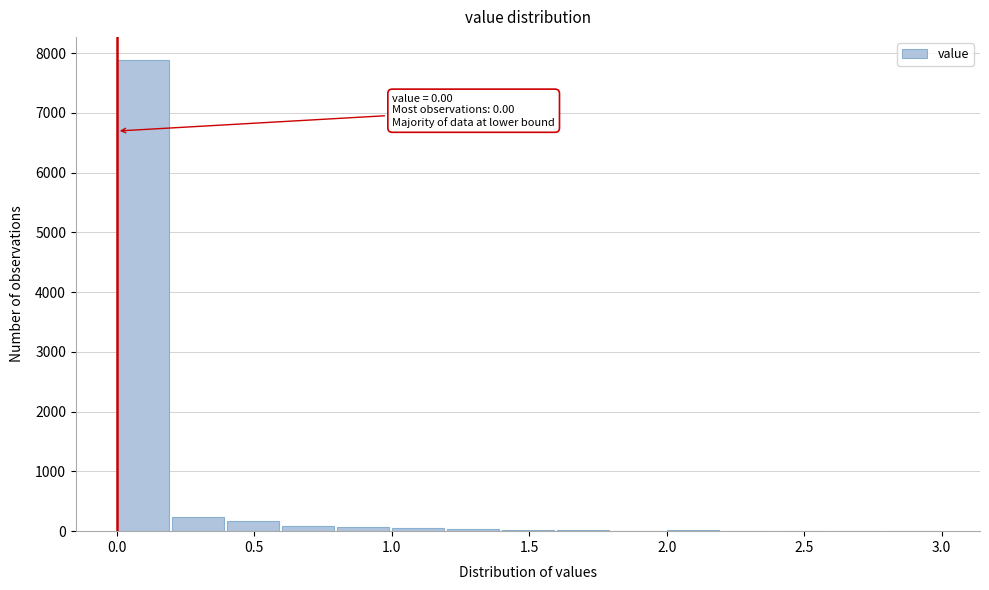

Over which range of the x-axis is the bar tallest?

0.0 to 0.2